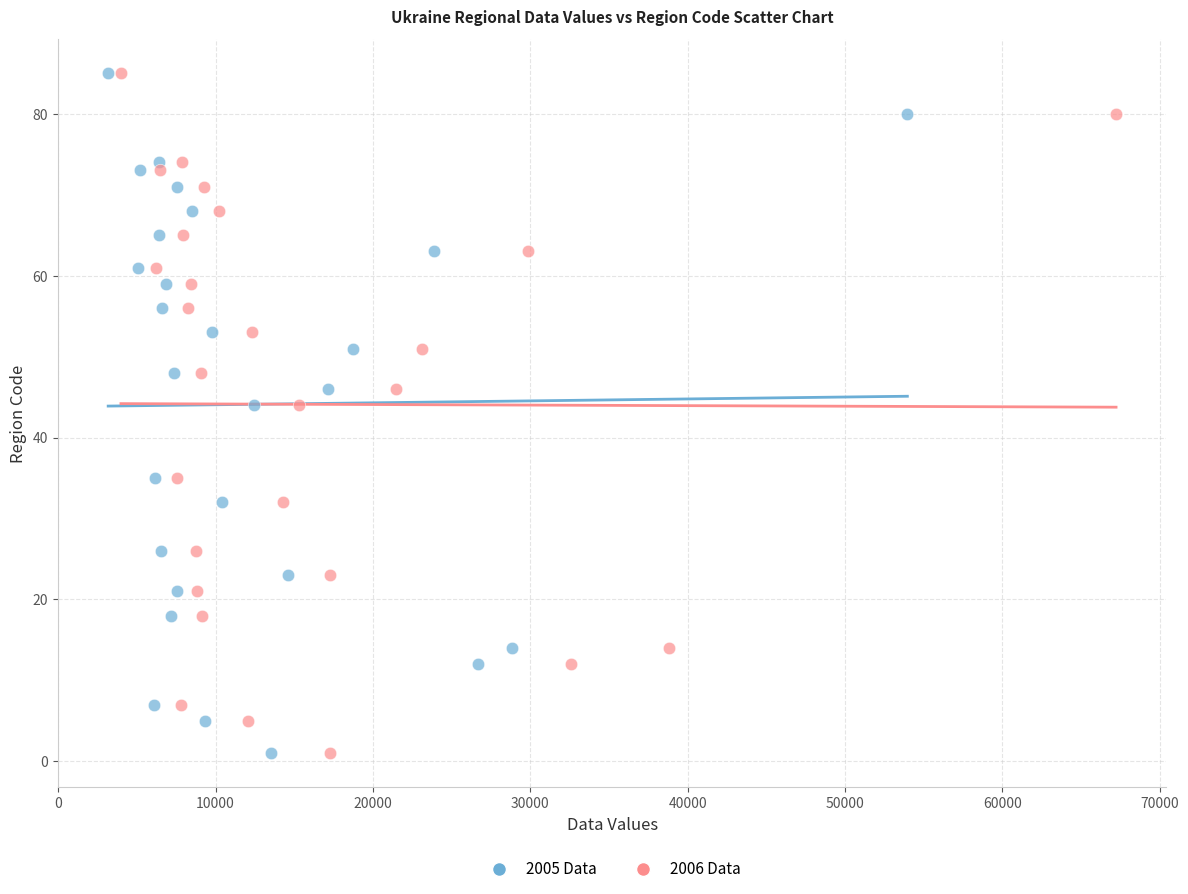

What are all the series names shown in the legend?

2005 Data, 2006 Data